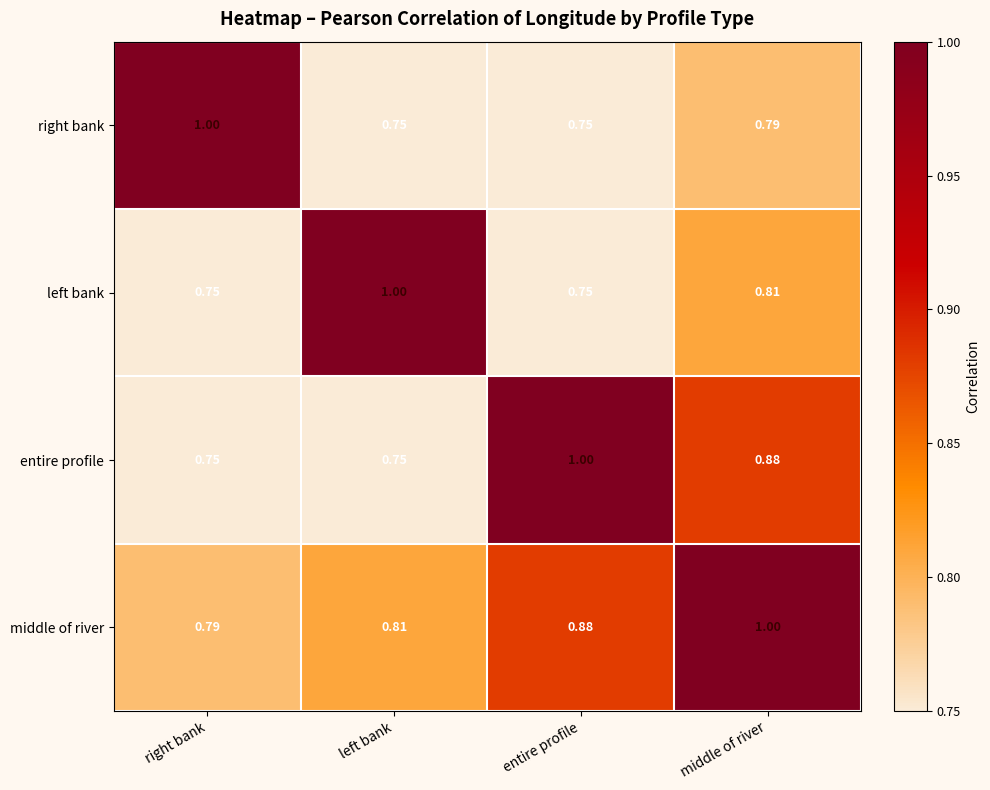

At which label does middle of river reach its peak?

middle of river